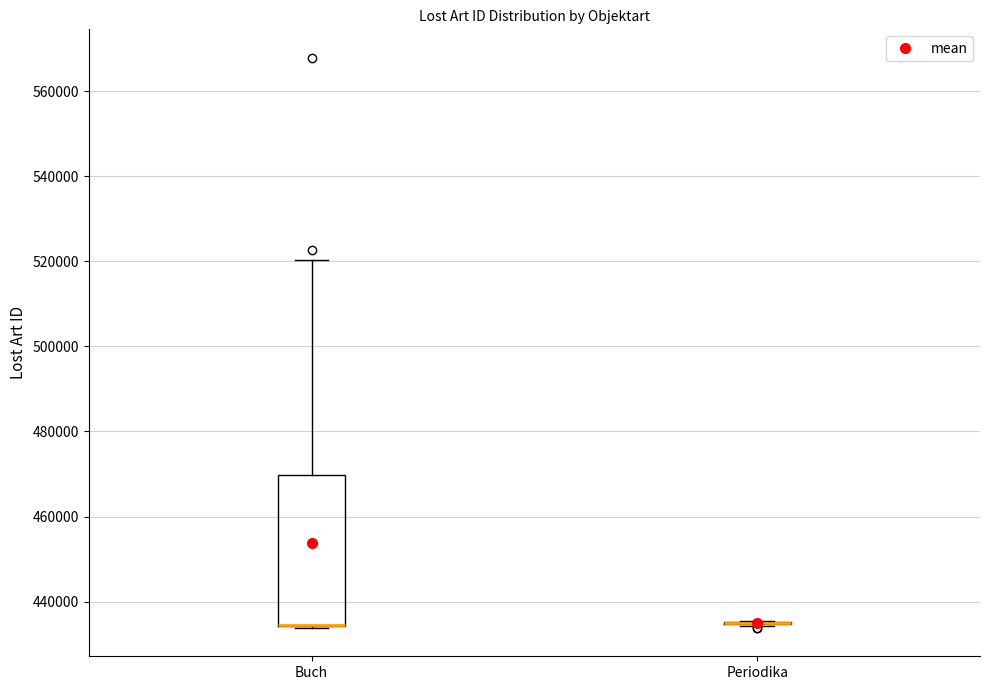

Reading left to right, read every box against the y-axis: the position of its median line, the range the box covers, and the ends of its whiskers. The values are not printed on the chart, so give them approximately, as read against the axis.

Buch: median 434000 (drawn on the box's lower edge), box 434000 to 470000, whiskers 434000 to 520000
Periodika: box collapsed to a line at 434000, whiskers 434000 to 436000